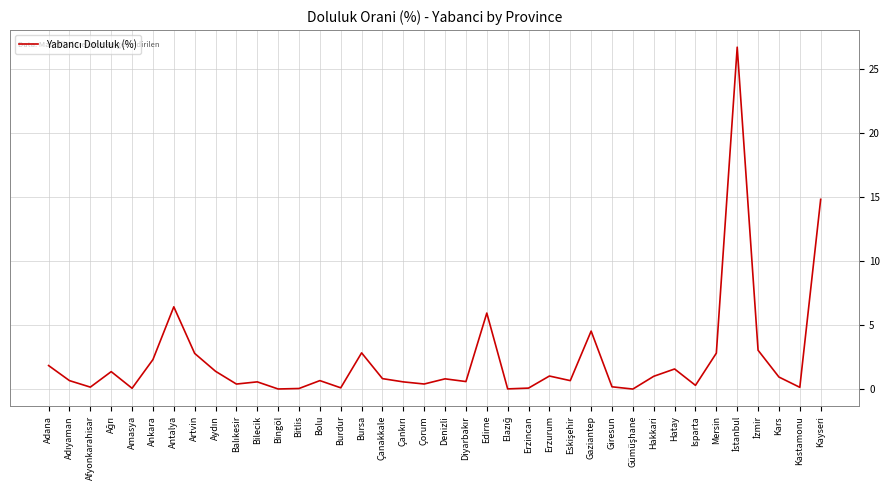

What is the change in value from Bolu to Edirne?

+5.3